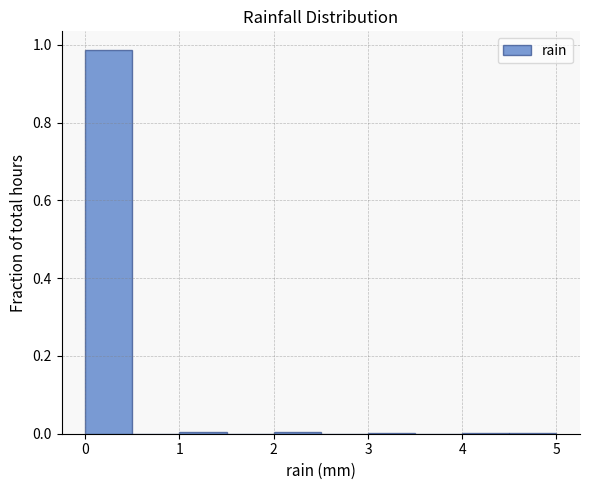

Reading left to right, transcribe this chart: for each bar, give the range it covers on the x-axis and its height. The values are not printed on the chart, so give them approximately, as read against the axis.

0.0 to 0.5: 0.98
0.5 to 1.0: 0
1.0 to 1.5: under 0.02
1.5 to 2.0: 0
2.0 to 2.5: under 0.02
2.5 to 3.0: 0
3.0 to 3.5: under 0.02
3.5 to 4.0: 0
4.0 to 4.5: under 0.02
4.5 to 5.0: under 0.02